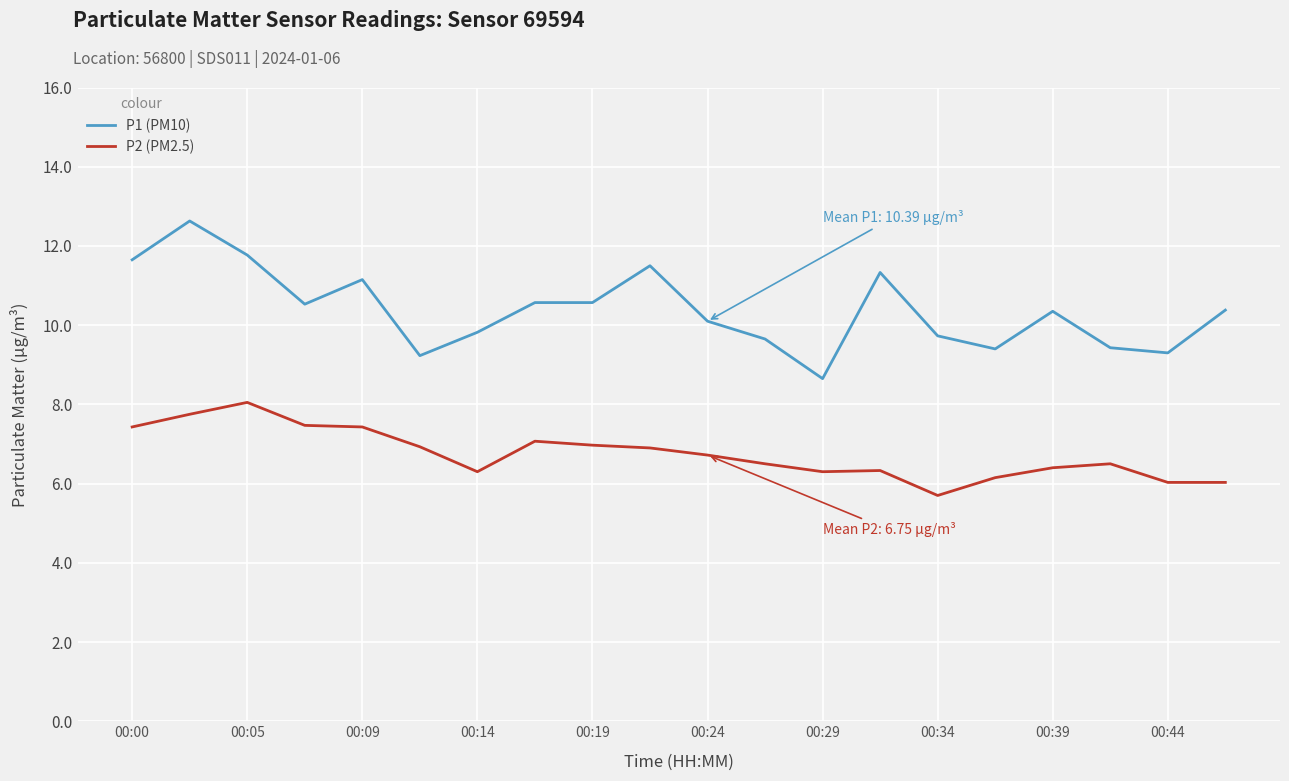

Which series has the largest total across all categories?

P1 (PM10)